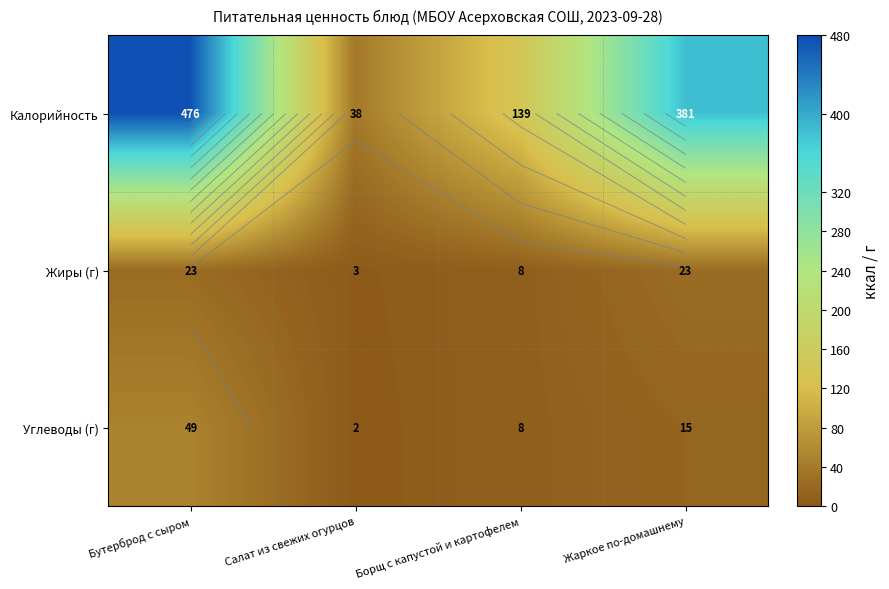

What is the lowest value of the Углеводы (г) series?

2